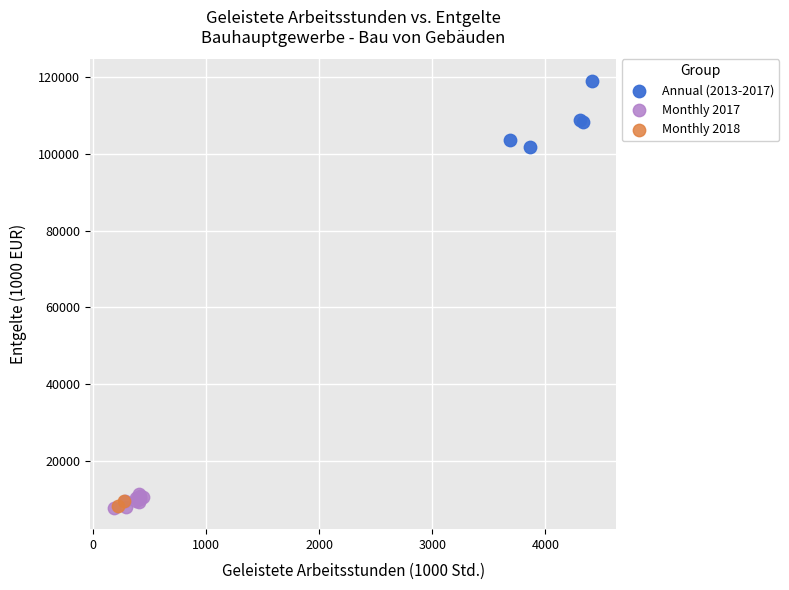

Which series has the largest Y range (max minus min)?

Annual (2013-2017)